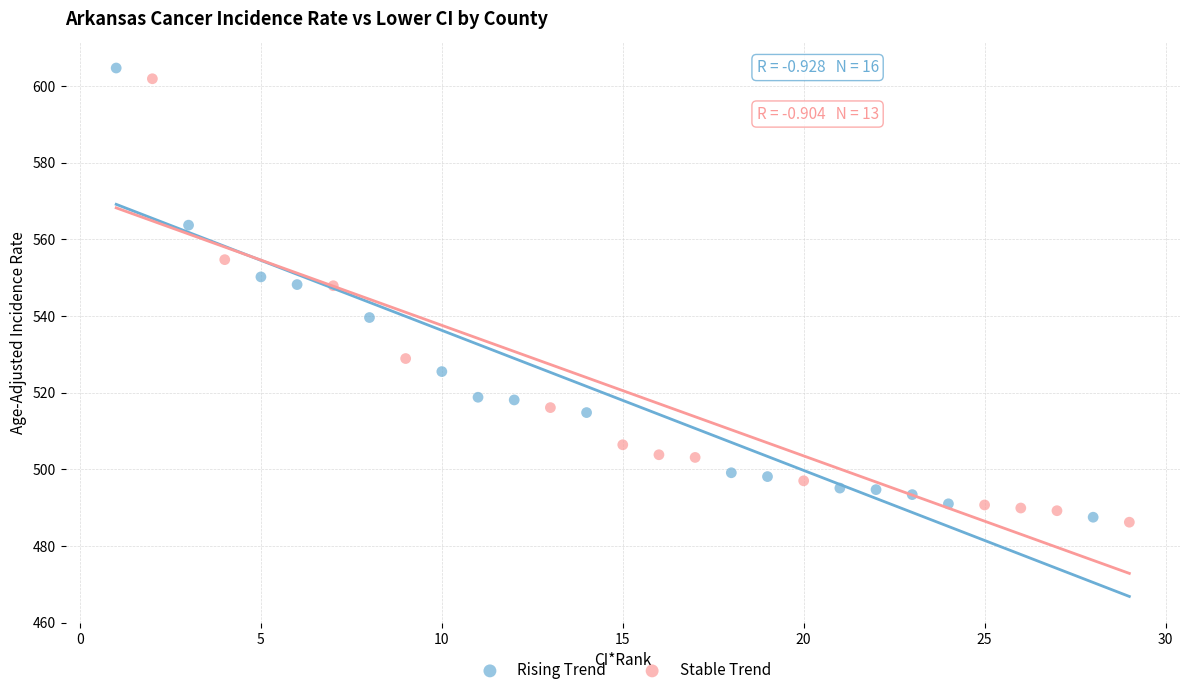

Which series reaches the maximum Y coordinate?

Rising Trend